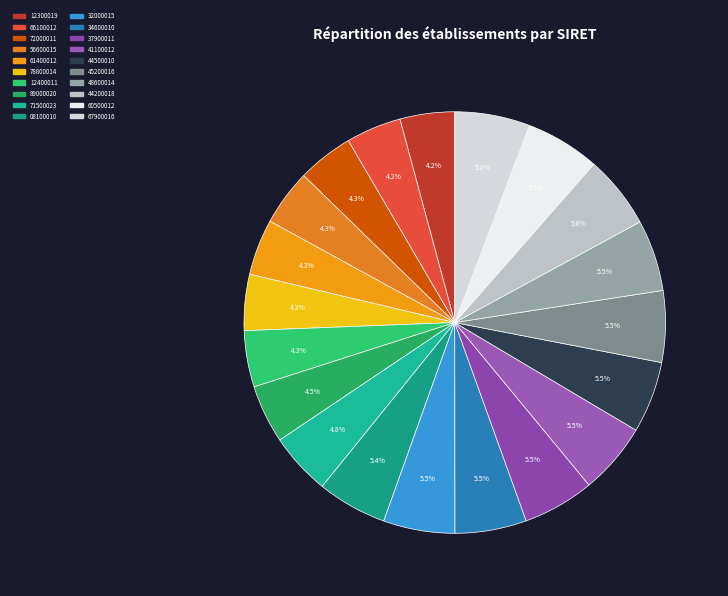

Which slice is the smallest?

30903812300019